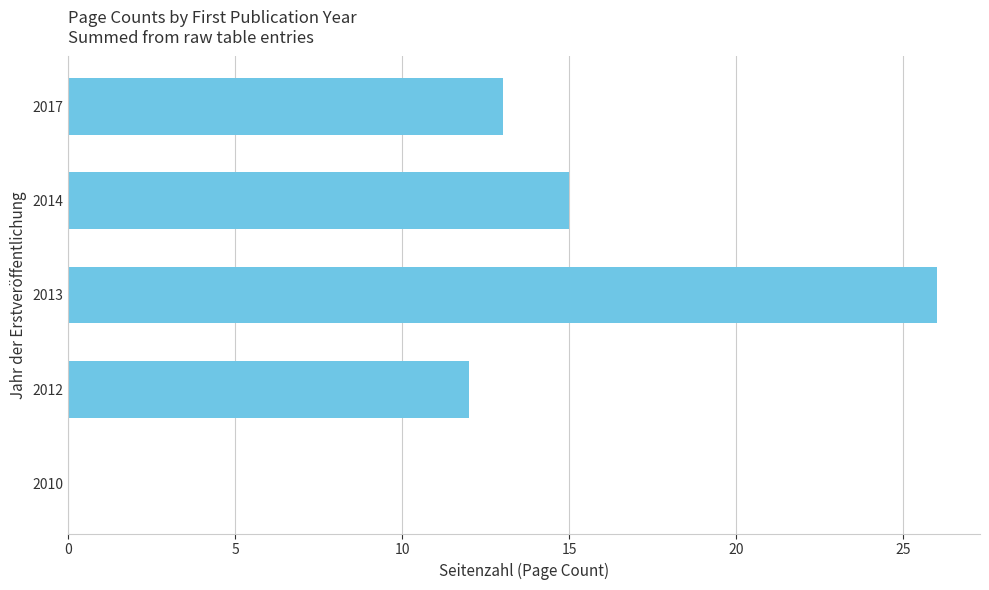

What is the sum of the values at 2010 and 2013?

26